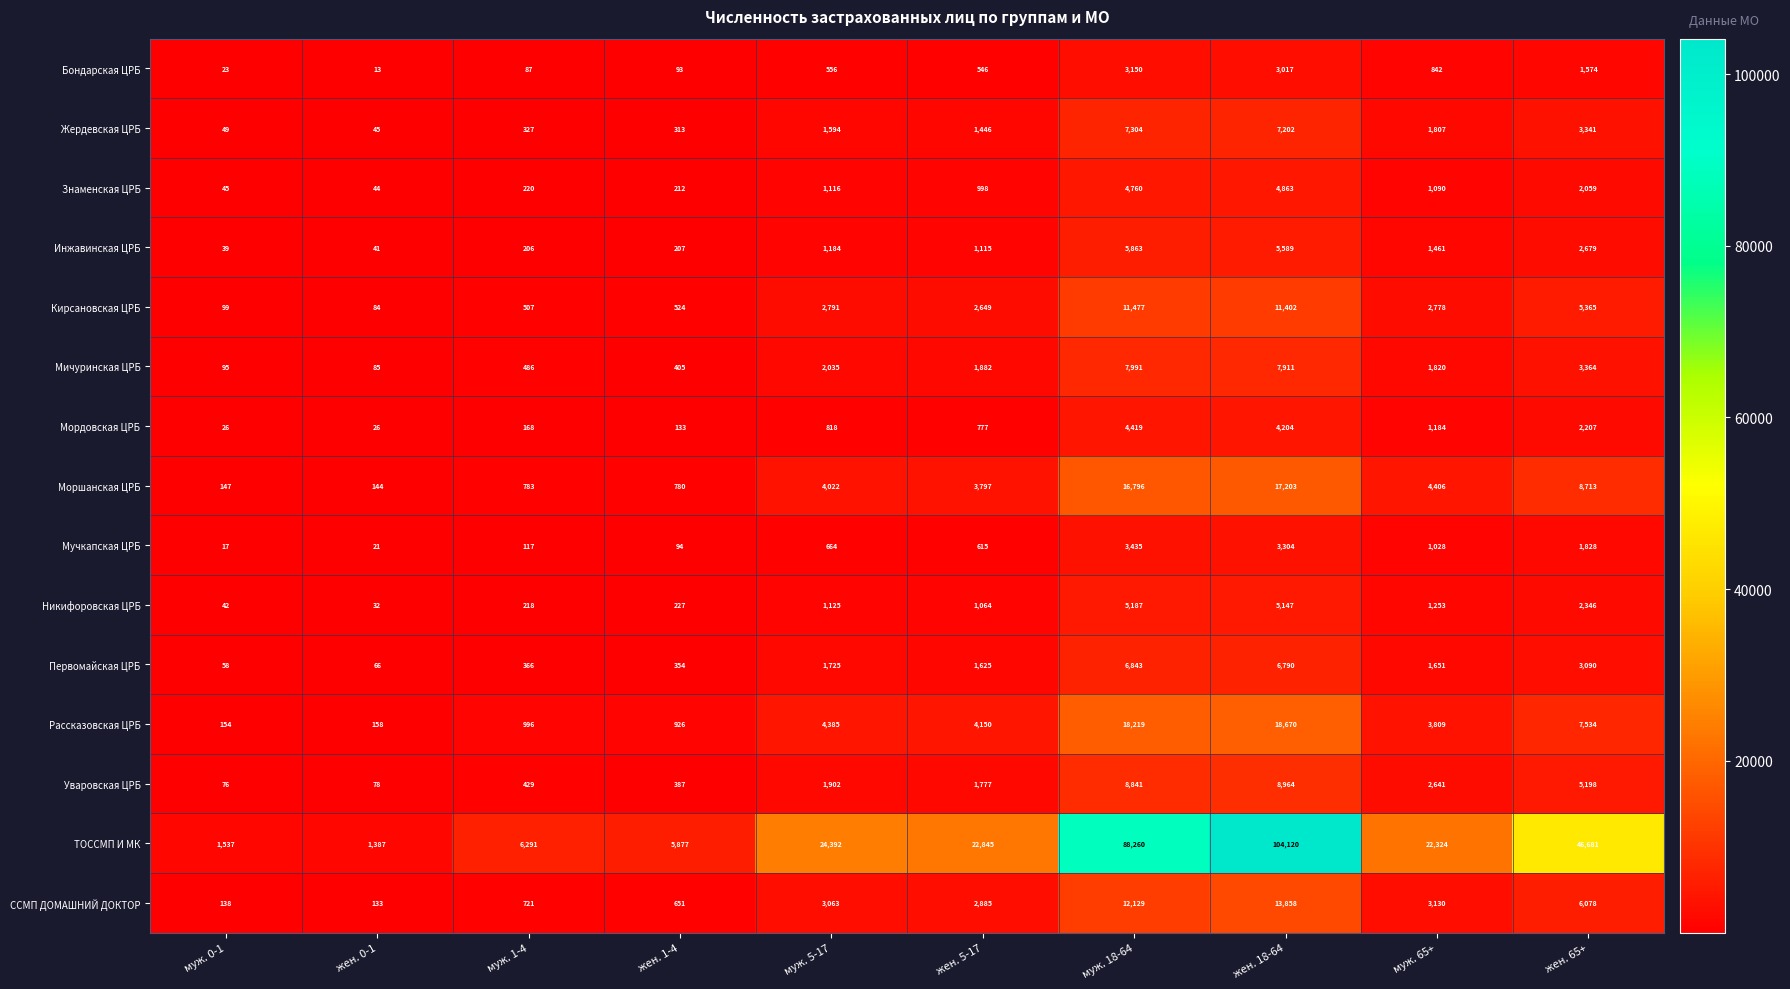

What is the difference between the maximum and minimum values in the Знаменская ЦРБ series?

4819